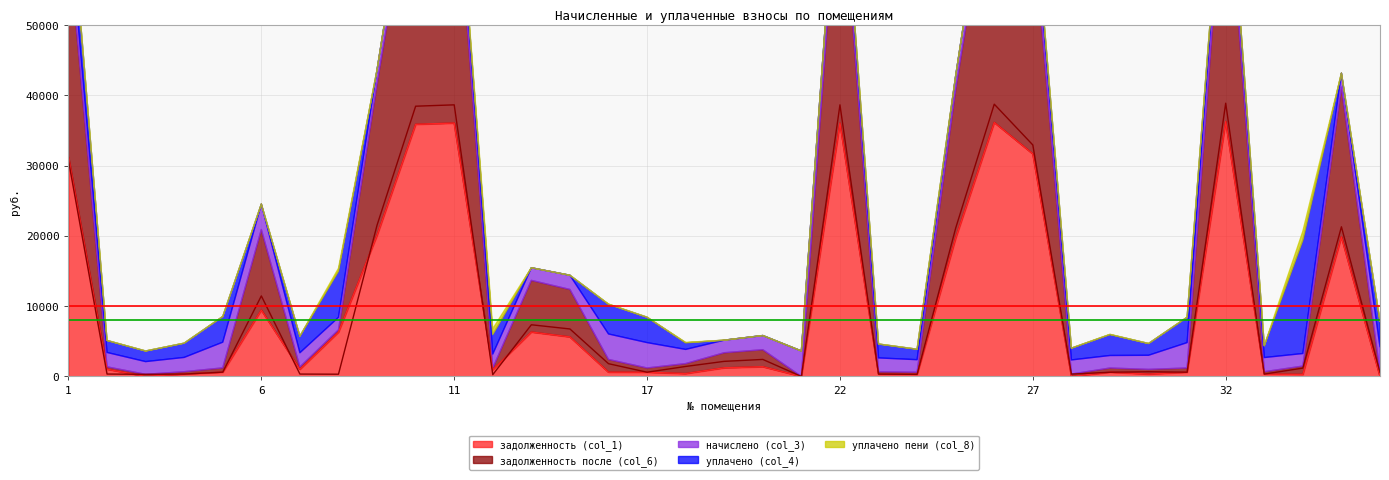

The value of задолженность (col_1) at 27 is 14550.9. True or false?

False